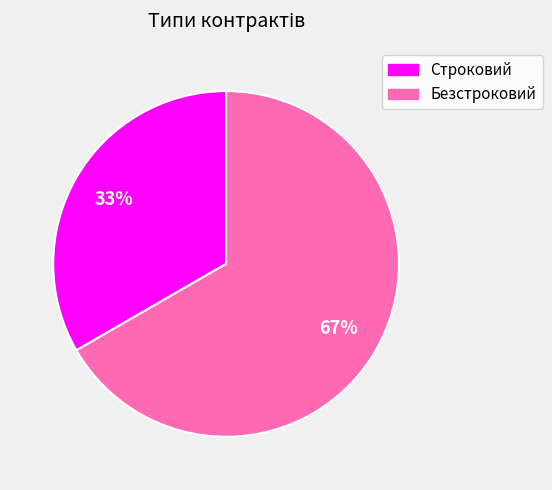

Is it true that Безстроковий is 56% of the pie?

False